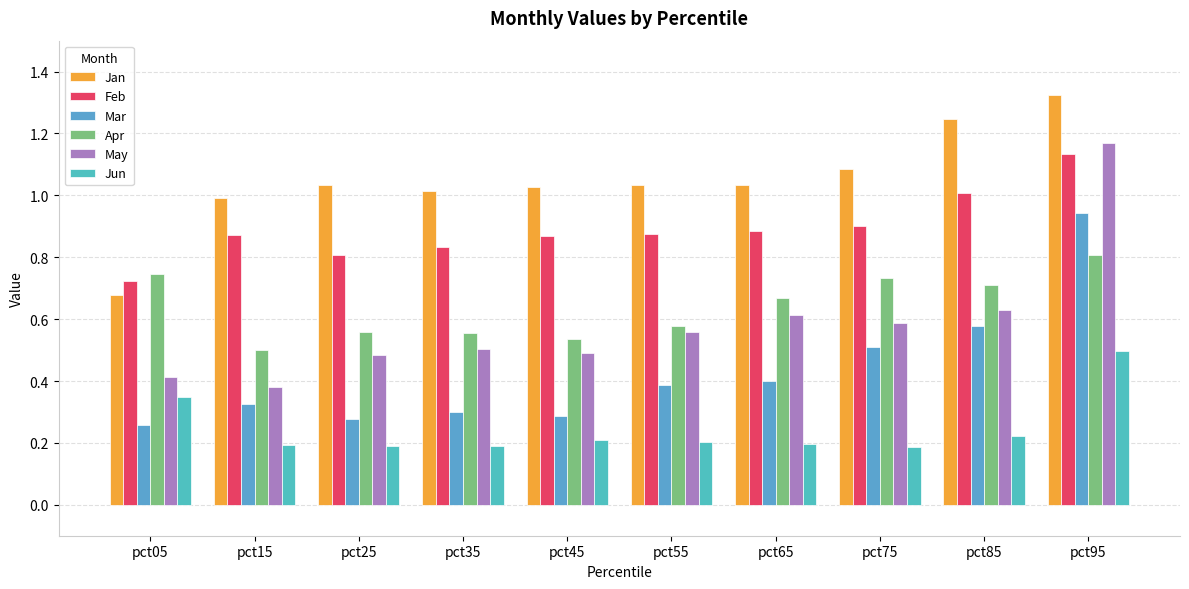

Reading left to right, list all the values displayed in this chart.

Jan: 0.7	1.0	1.0	1.0	1.0	1.0	1.0	1.1	1.2	1.3
Feb: 0.7	0.9	0.8	0.8	0.9	0.9	0.9	0.9	1.0	1.1
Mar: 0.3	0.3	0.3	0.3	0.3	0.4	0.4	0.5	0.6	0.9
Apr: 0.7	0.5	0.6	0.6	0.5	0.6	0.7	0.7	0.7	0.8
May: 0.4	0.4	0.5	0.5	0.5	0.6	0.6	0.6	0.6	1.2
Jun: 0.3	0.2	0.2	0.2	0.2	0.2	0.2	0.2	0.2	0.5